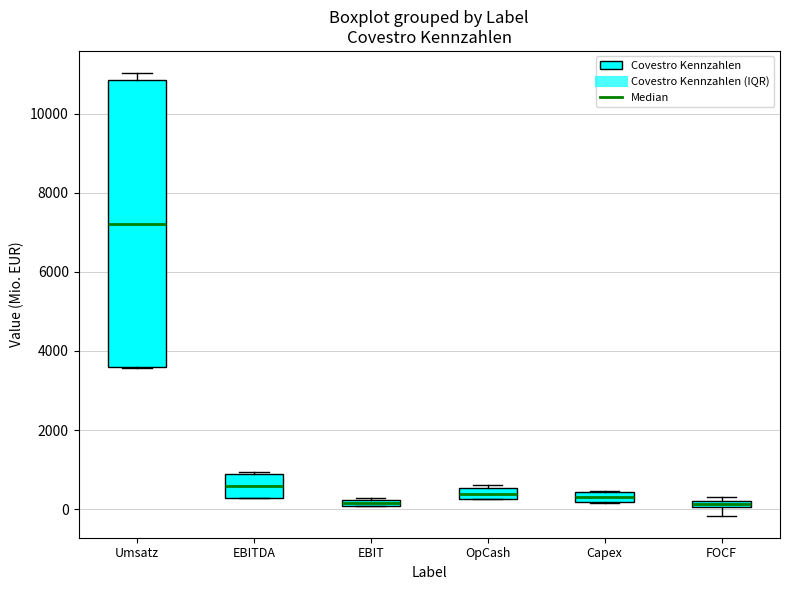

Where is the lower edge of the box for EBITDA on the y-axis? The values are not printed on the chart, so give them approximately, as read against the axis.

200